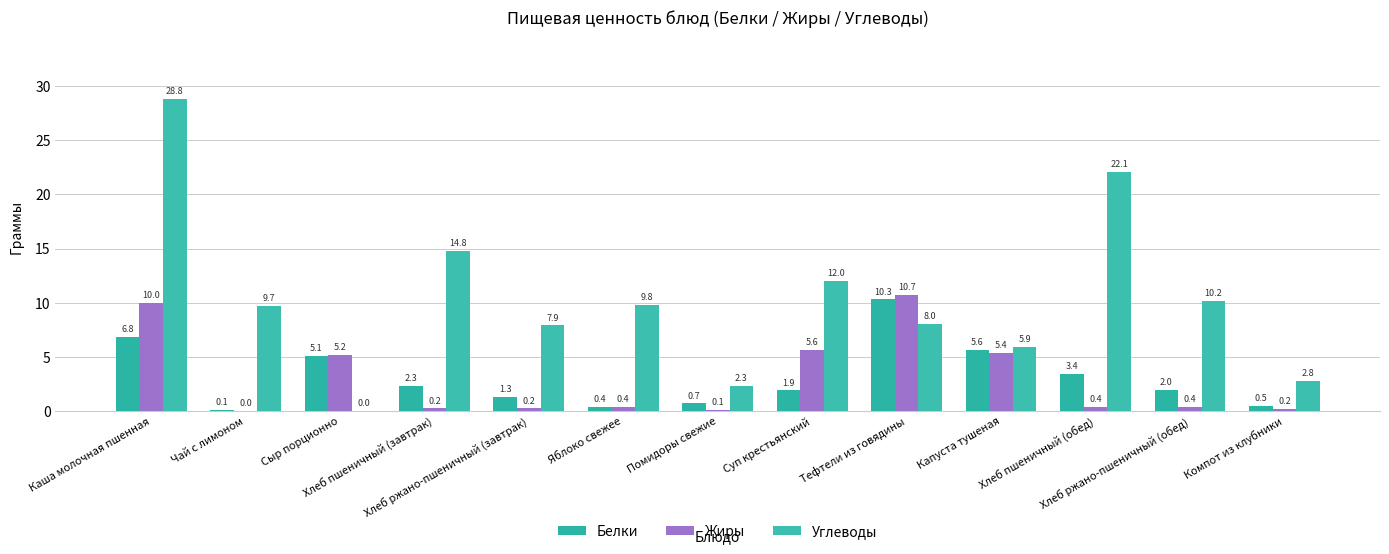

Which series has the largest total across all categories?

Углеводы